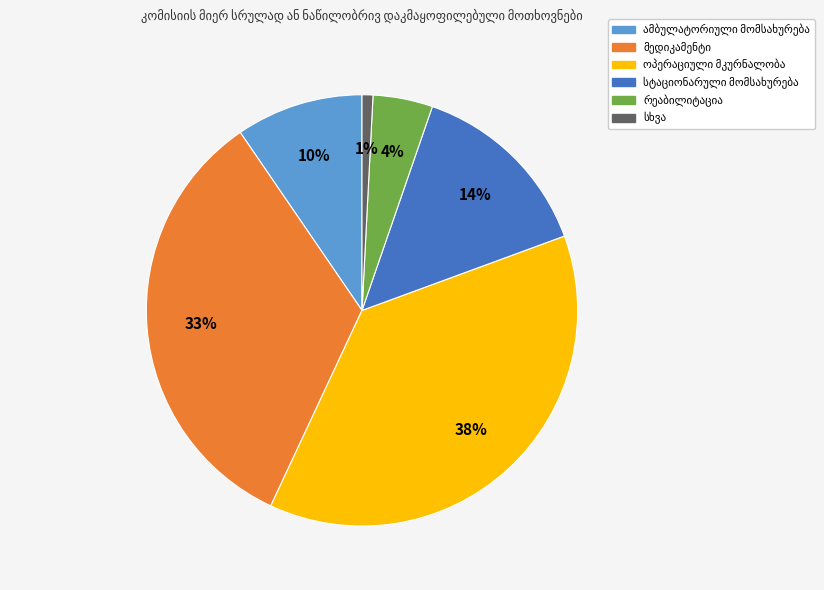

Is there any slice that represents more than half of the pie?

No